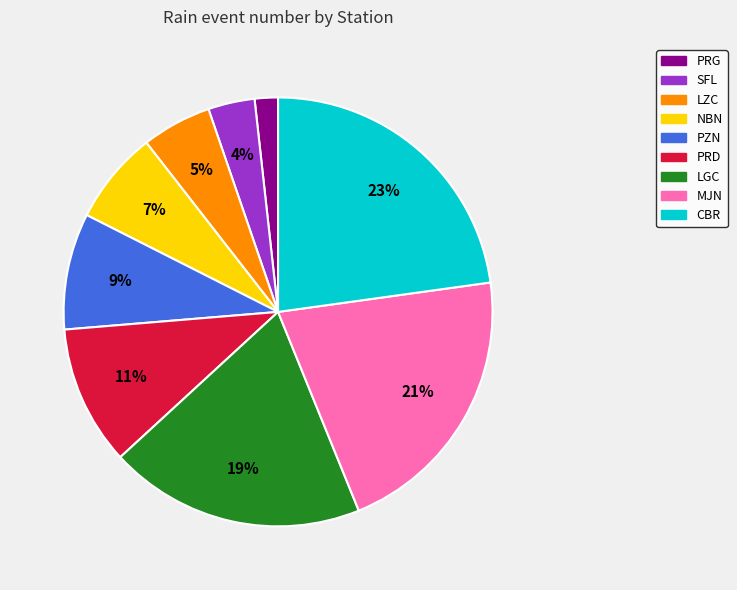

Approximately how many times larger is the value at PRG compared to PZN?

0.2